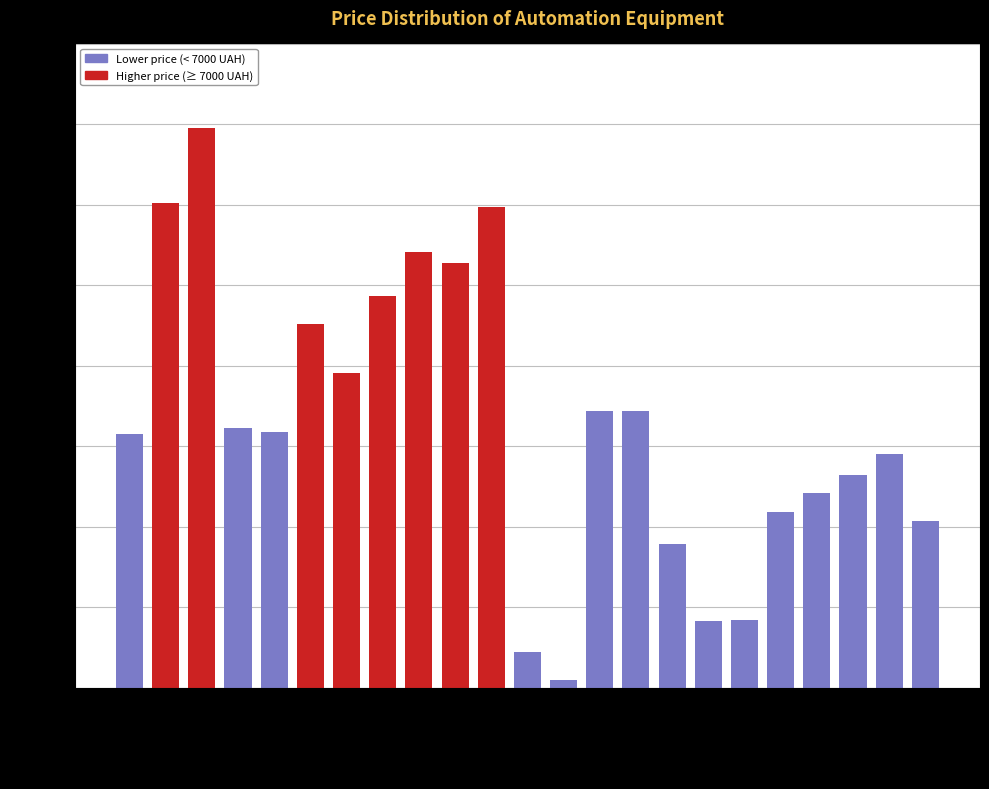

What is the sum of the values at Atom 21 and Vario 2A15B?

11142